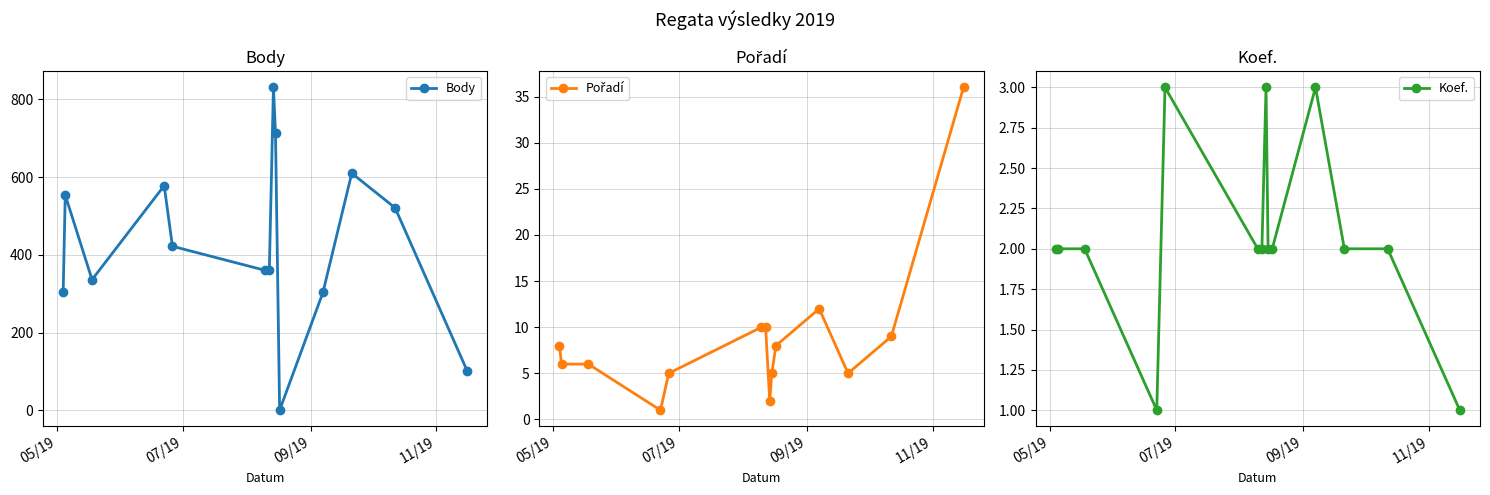

In Body, how many points are higher than both neighbors (excluding endpoints)?

4